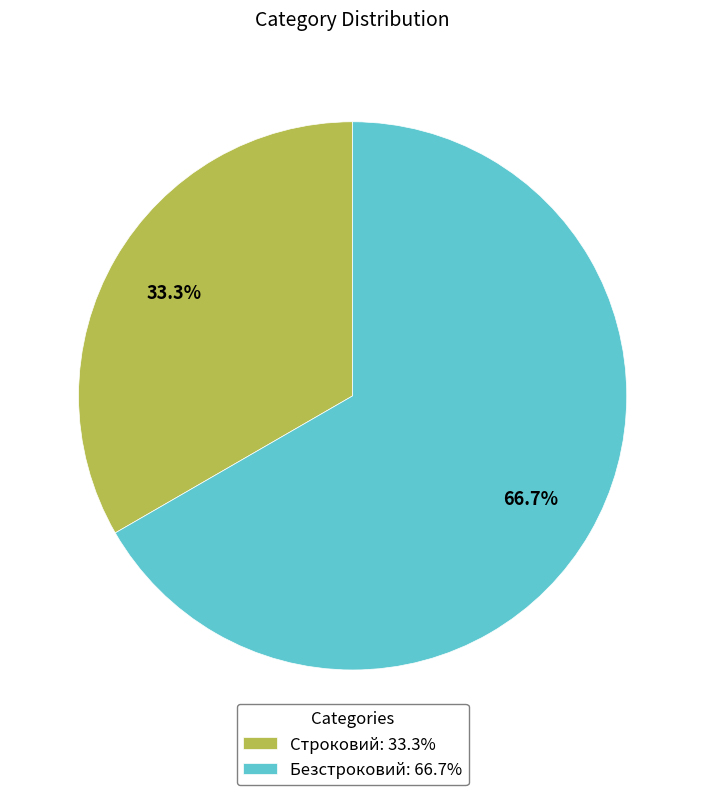

To the nearest percent, what is the difference between the Безстроковий and Строковий slice percentages?

33%